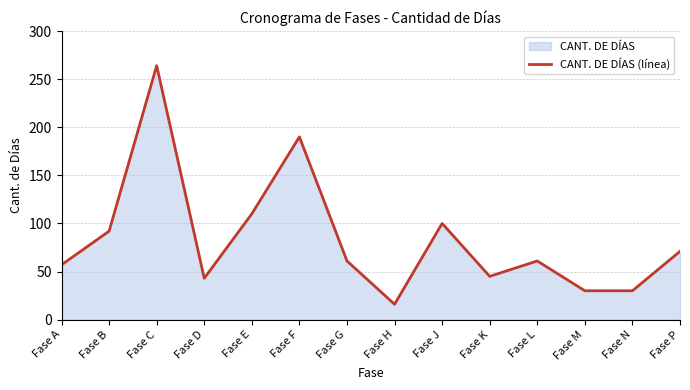

List the labels in order of value, smallest first.

Fase H, Fase M, Fase N, Fase D, Fase K, Fase A, Fase G, Fase L, Fase P, Fase B, Fase J, Fase E, Fase F, Fase C